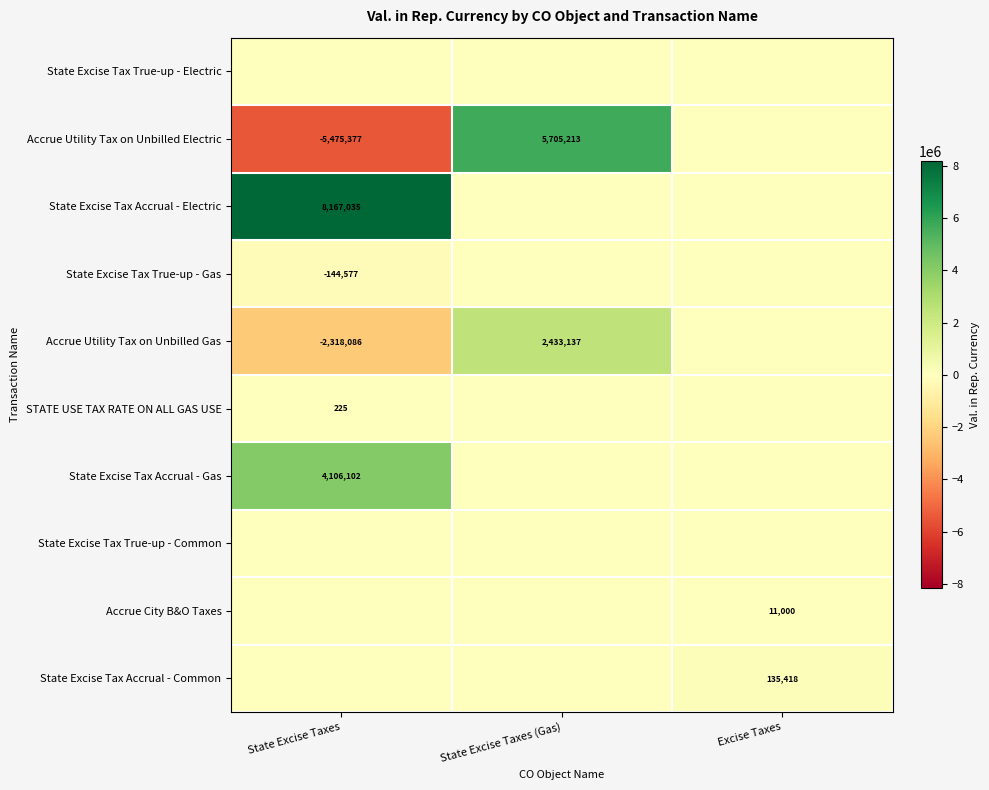

At State Excise Taxes (Gas), list the series in order from largest to smallest.

Accrue Utility Tax on Unbilled Electric, Accrue Utility Tax on Unbilled Gas, State Excise Tax True-up - Electric, State Excise Tax Accrual - Electric, State Excise Tax True-up - Gas, STATE USE TAX RATE ON ALL GAS USE, State Excise Tax Accrual - Gas, State Excise Tax True-up - Common, Accrue City B&O Taxes, State Excise Tax Accrual - Common